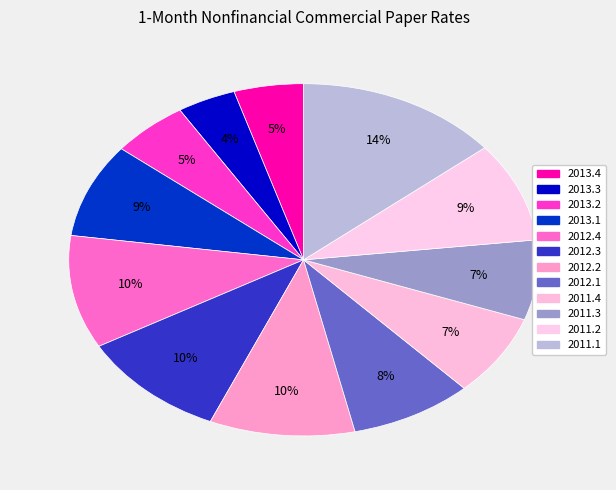

To the nearest percent, what percentage of the pie is 2011.1?

14%